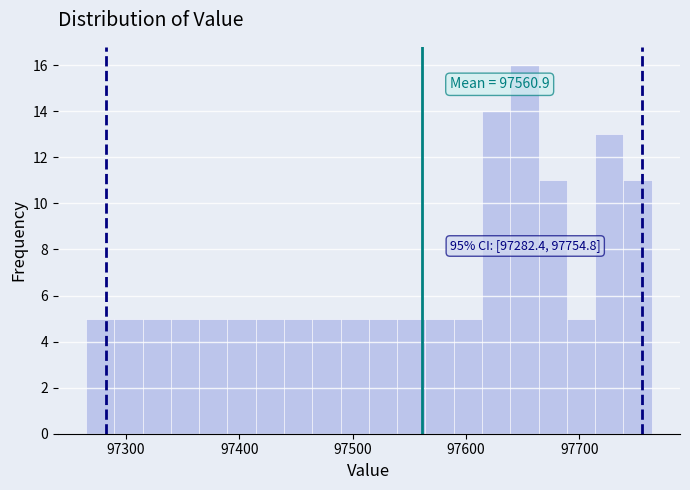

Around what value on the x-axis is the tallest bar? Give the approximate position of its centre, as read against the axis.

97650